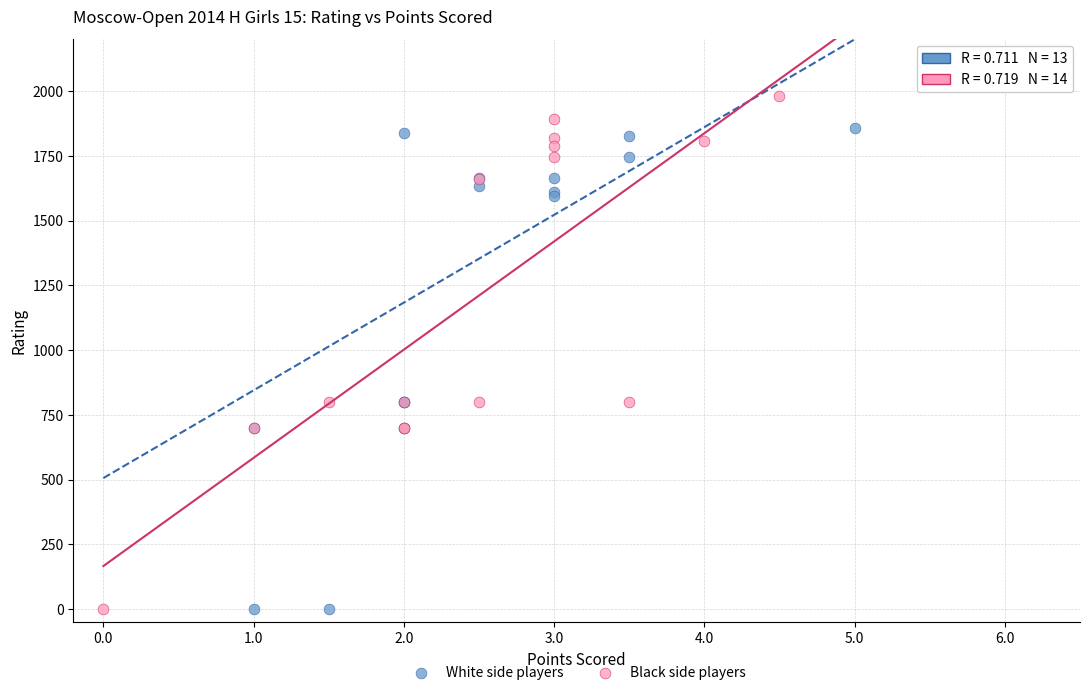

Which series contains the highest Y value?

Black side players